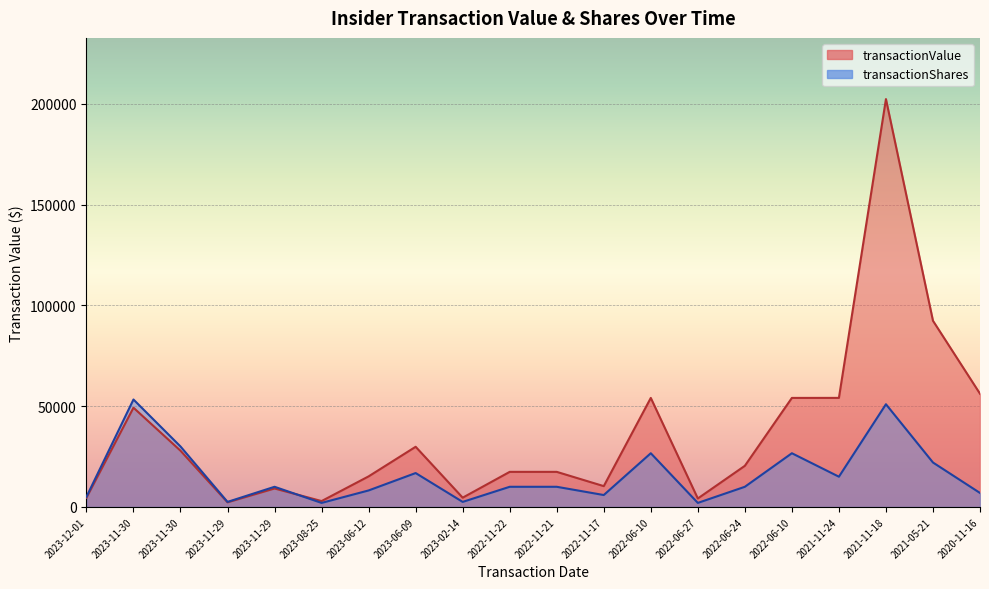

Is the value of transactionShares at 2023-11-30 greater than the value of transactionValue at 2023-11-30?

Yes